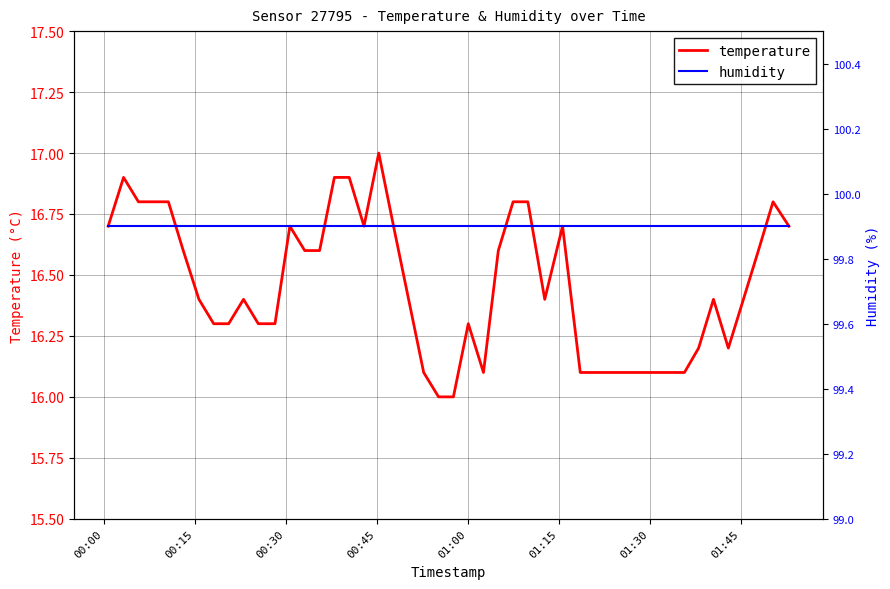

What is the maximum value shown in the chart?

99.9